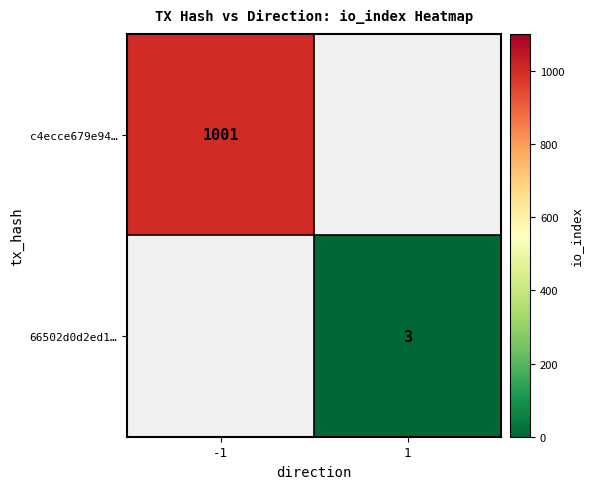

Count the number of data series in this chart.

2